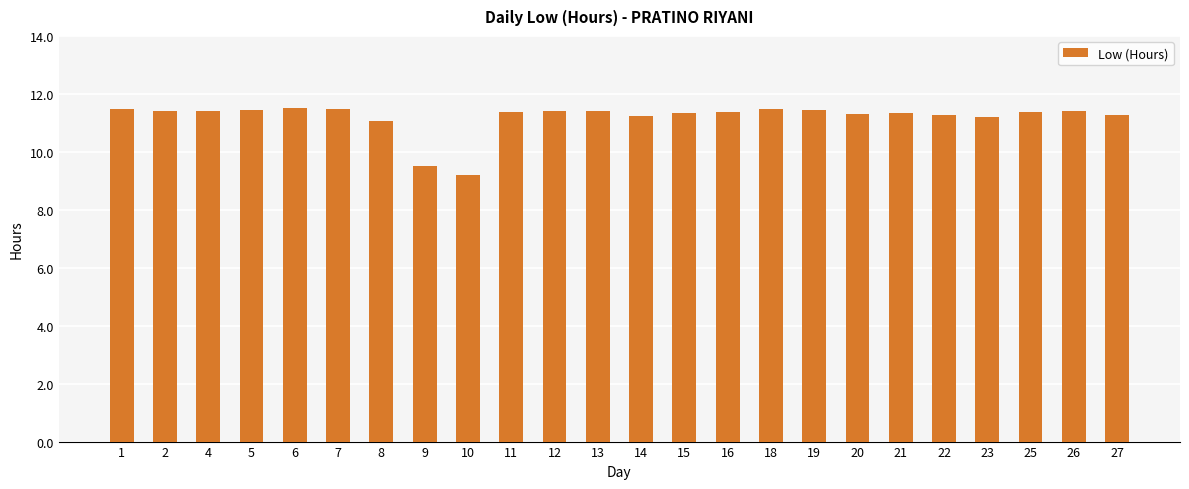

What is the greatest value displayed?

11.5